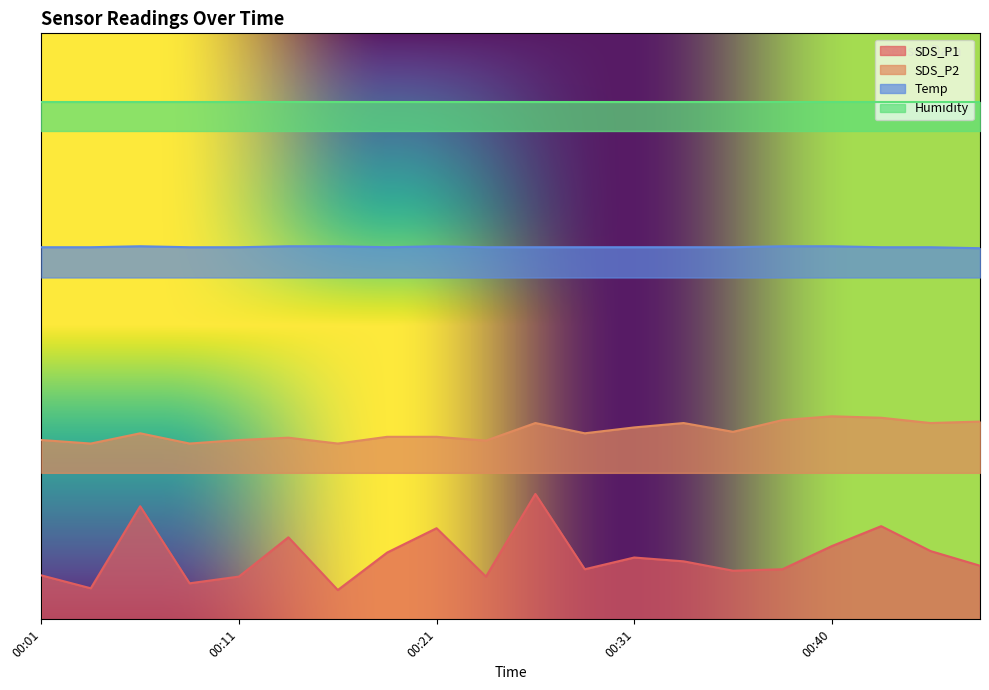

What is the average value of the SDS_P2 series?

1.9